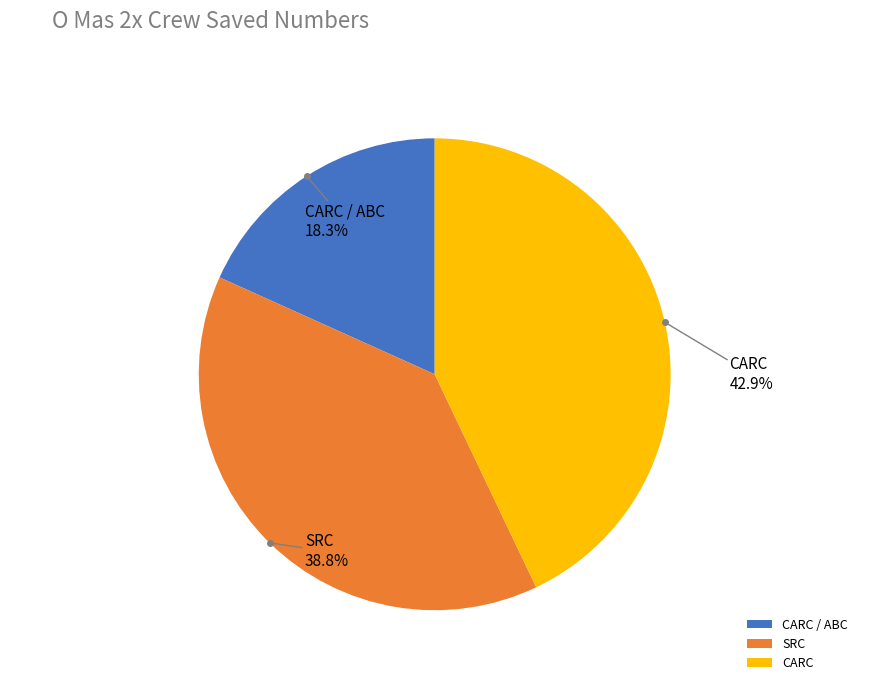

Is there a majority slice in this chart?

No